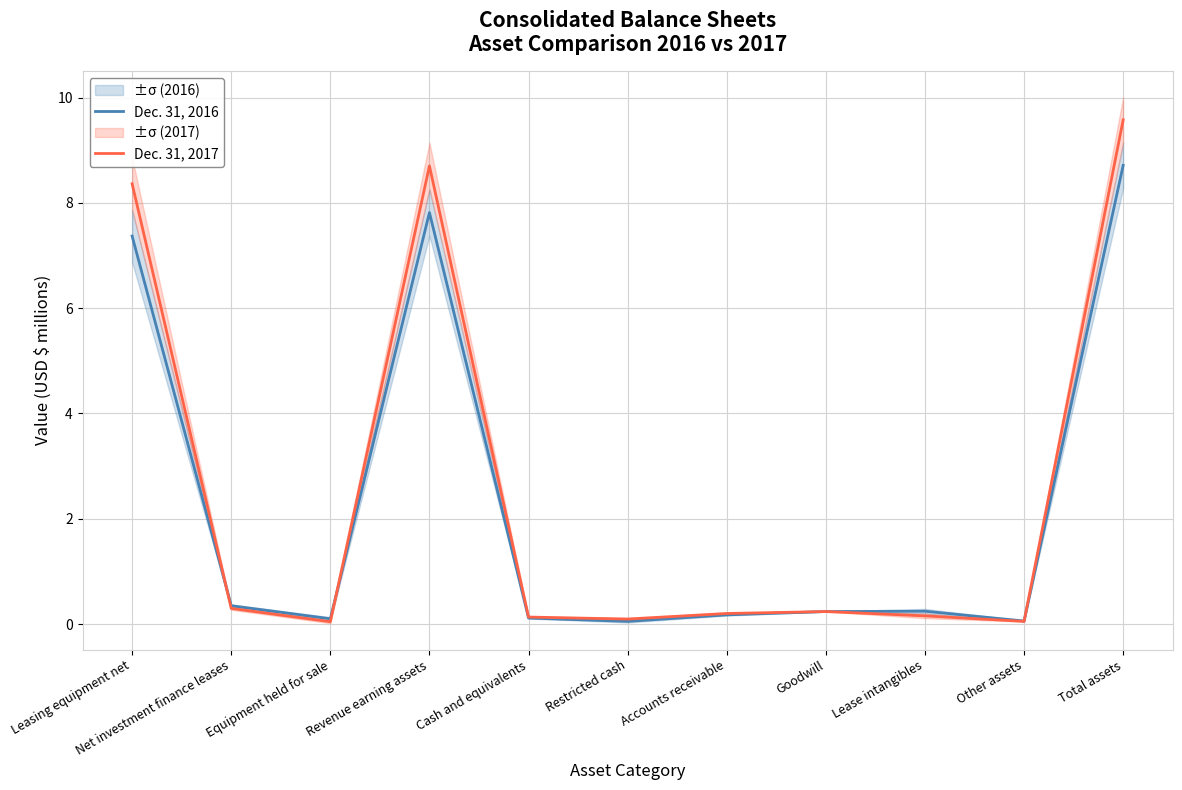

List the series in order of their overall mean, lowest first.

Dec. 31, 2016, Dec. 31, 2017